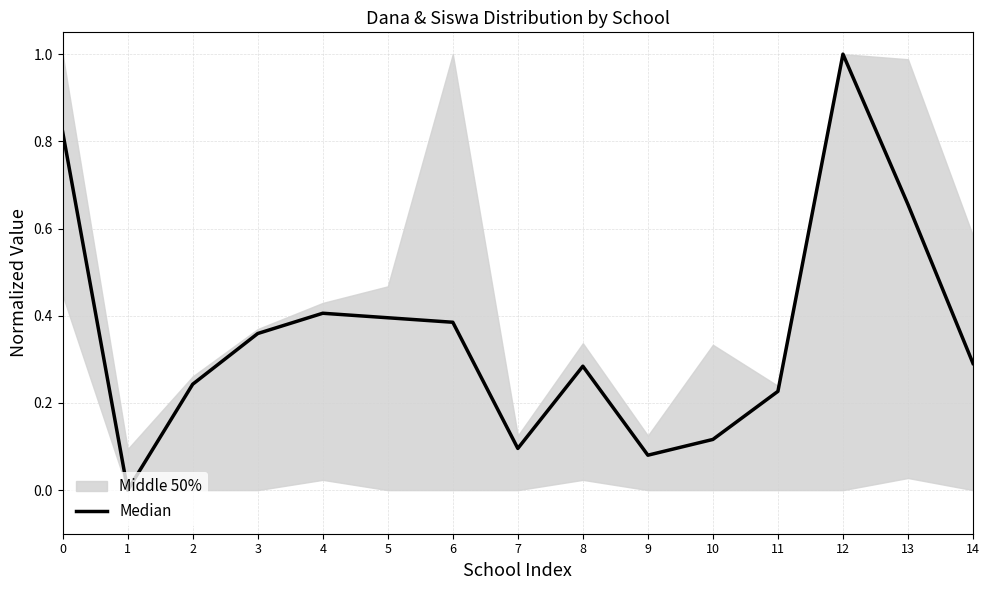

At which category does the data reach its first local peak?

4